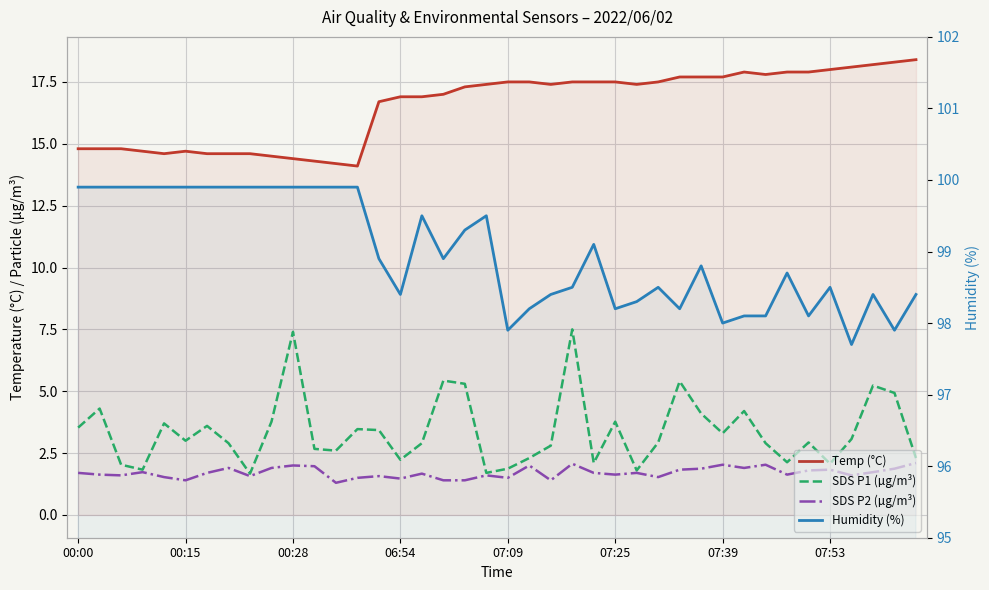

True or false: SDS P2 (µg/m³) and Temp (°C) cross at least once.

False